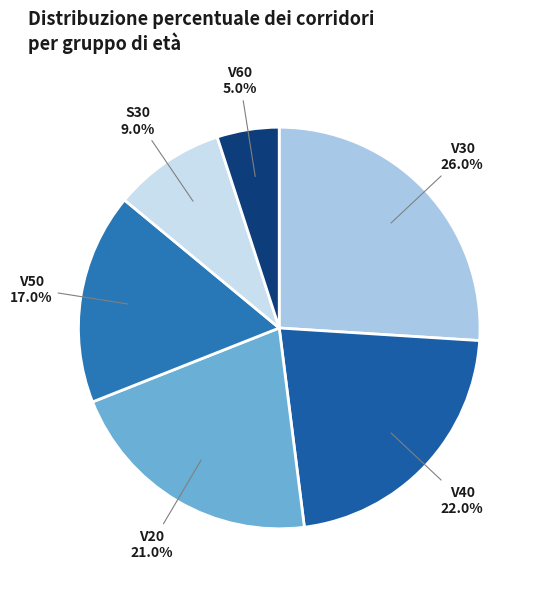

Count the number of slices in the pie.

6